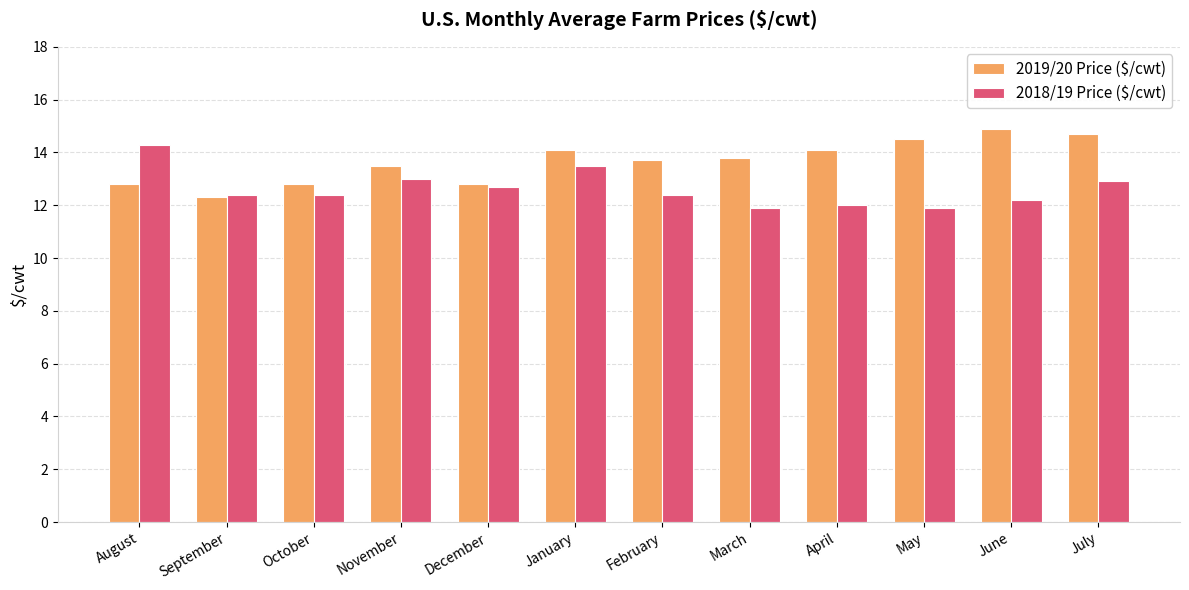

What is the minimum value shown in the chart?

11.9